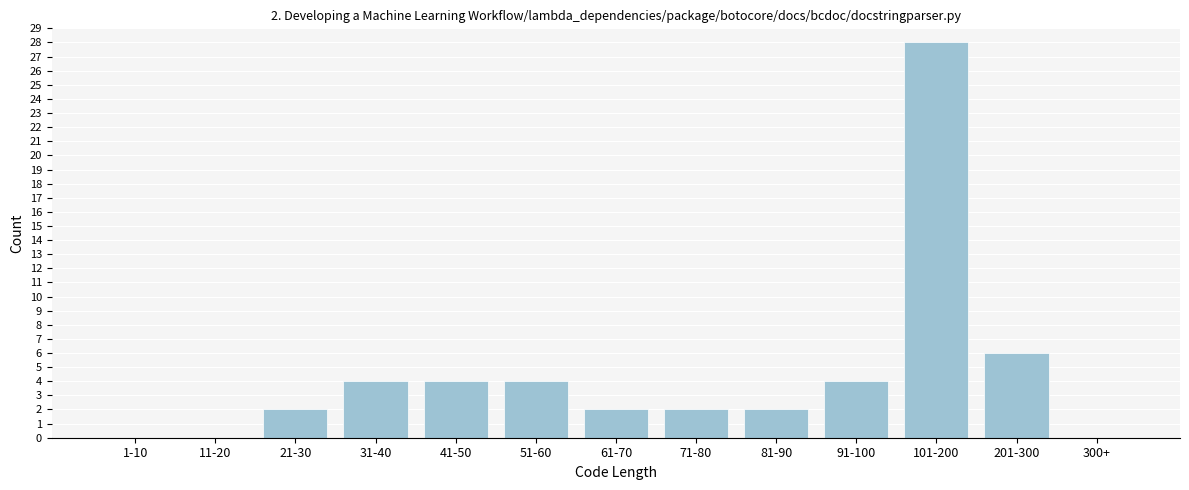

Reading left to right, what are all the values shown in this chart?

1-10=0	11-20=0	21-30=2	31-40=4	41-50=4	51-60=4	61-70=2	71-80=2	81-90=2	91-100=4	101-200=28	201-300=6	300+=0